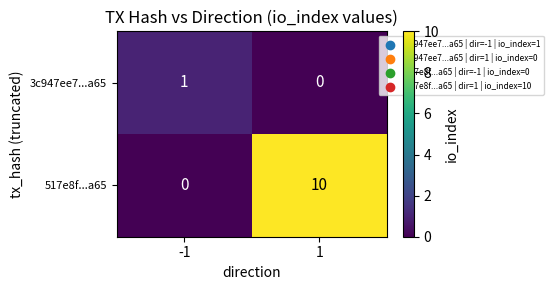

What is the difference between the highest and lowest values at 1?

10